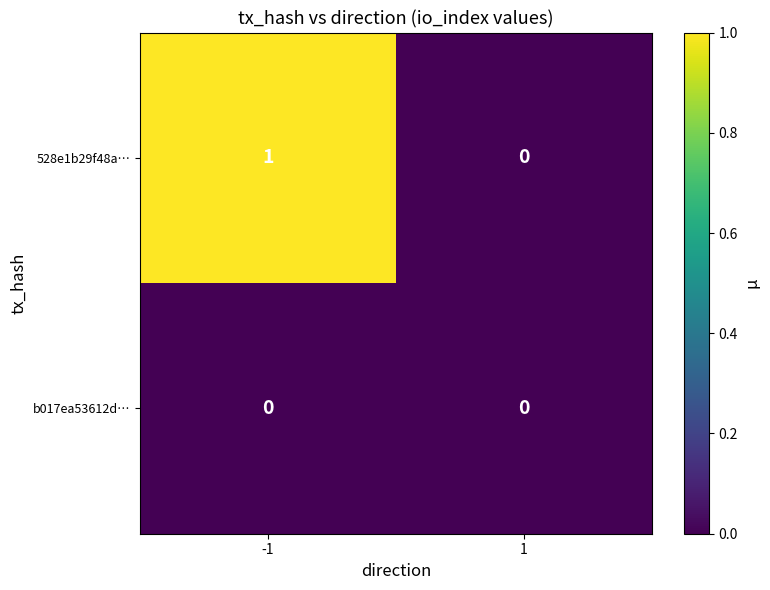

Which series has the largest total across all categories?

528e1b29f48a…